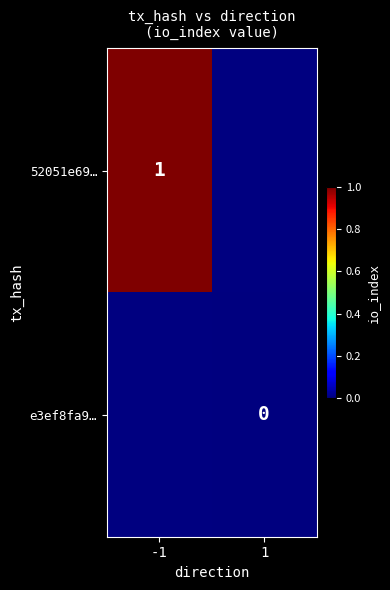

Which category has the lowest value across all series?

1